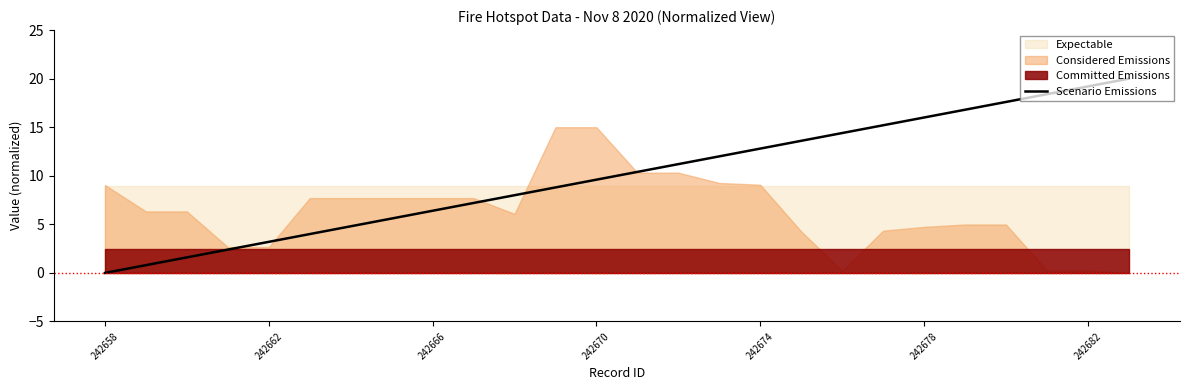

What is the average value?

10.0